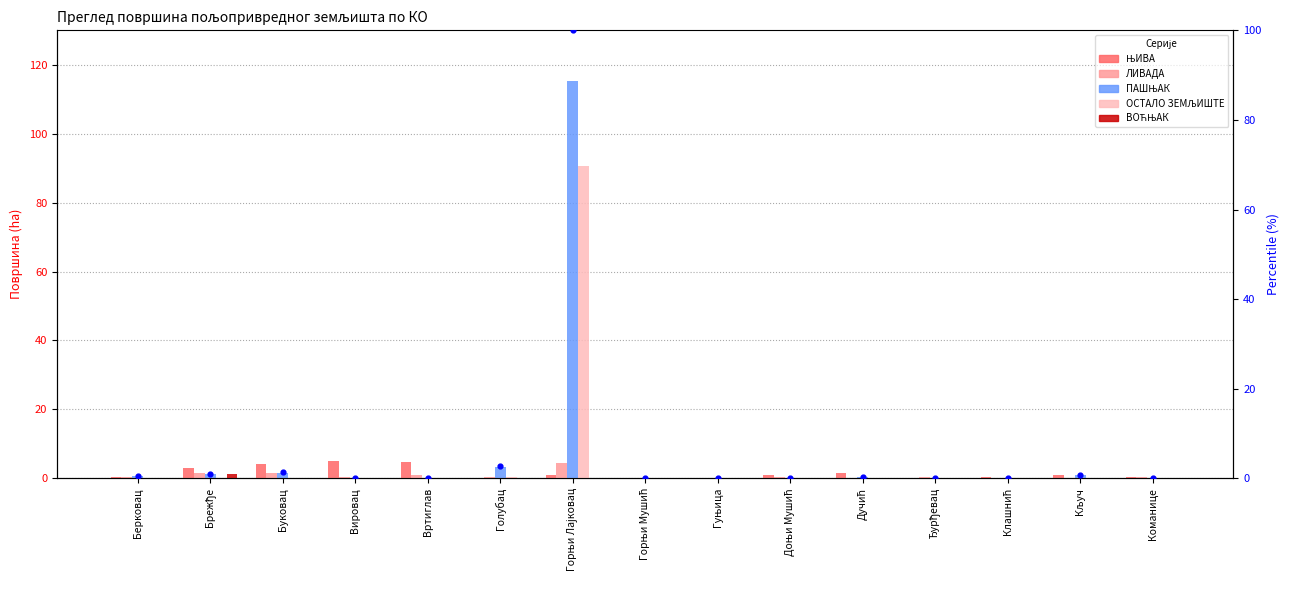

Which series contains the highest Y value?

ПАШЊАК